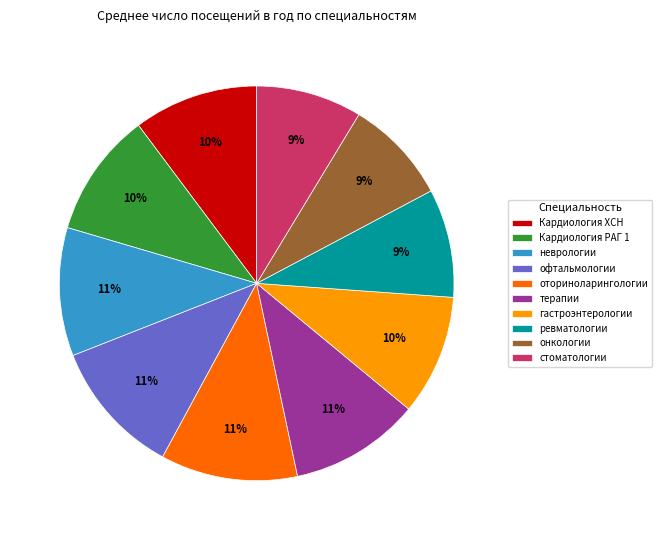

To the nearest percent, what is the average slice percentage?

10%